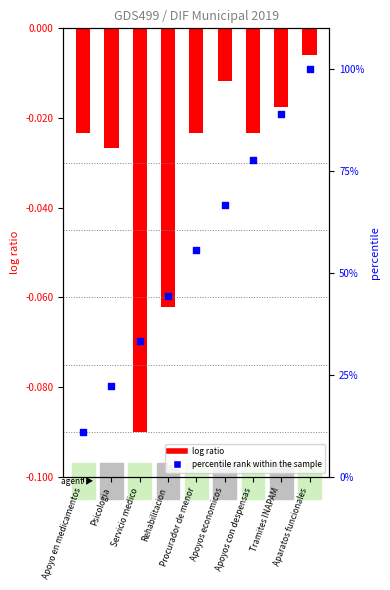

What are all the series names shown in the legend?

log ratio, percentile rank within the sample